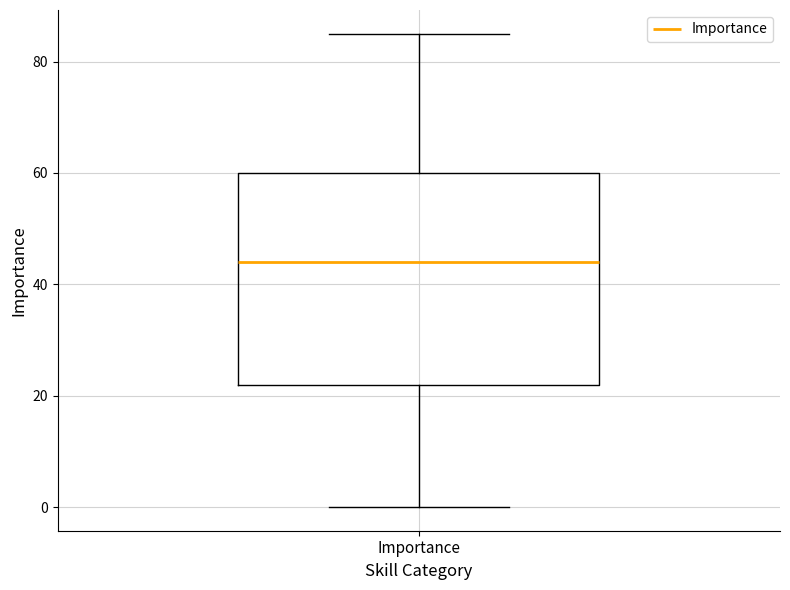

Read this box plot against the y-axis: the position of the median line, the range covered by the box, and the ends of both whiskers. The values are not printed on the chart, so give them approximately, as read against the axis.

median 44, box 22 to 60, whiskers 0 to 86